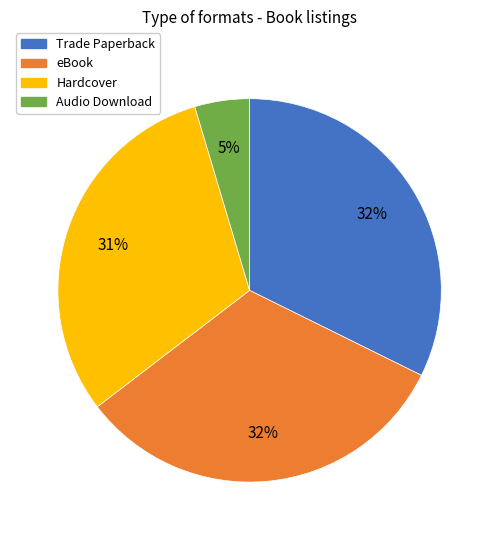

To the nearest percent, what is the average slice percentage?

25%